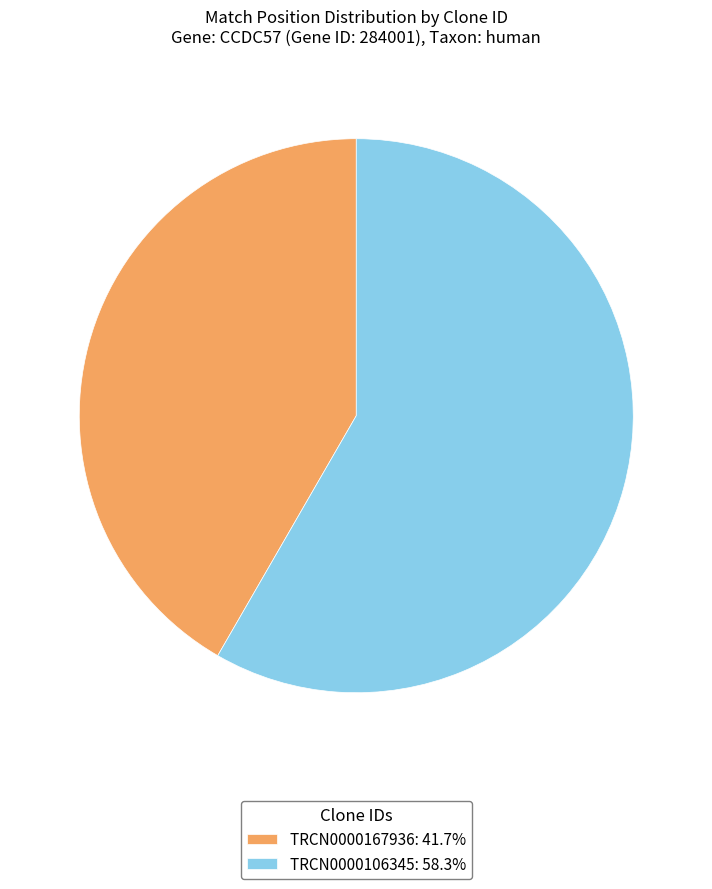

What is the smallest slice in the pie chart?

TRCN0000167936